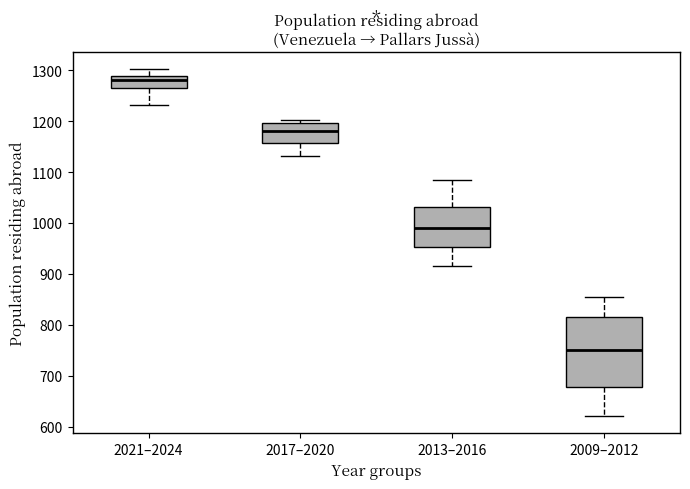

Which box's median line is the highest?

2021–2024